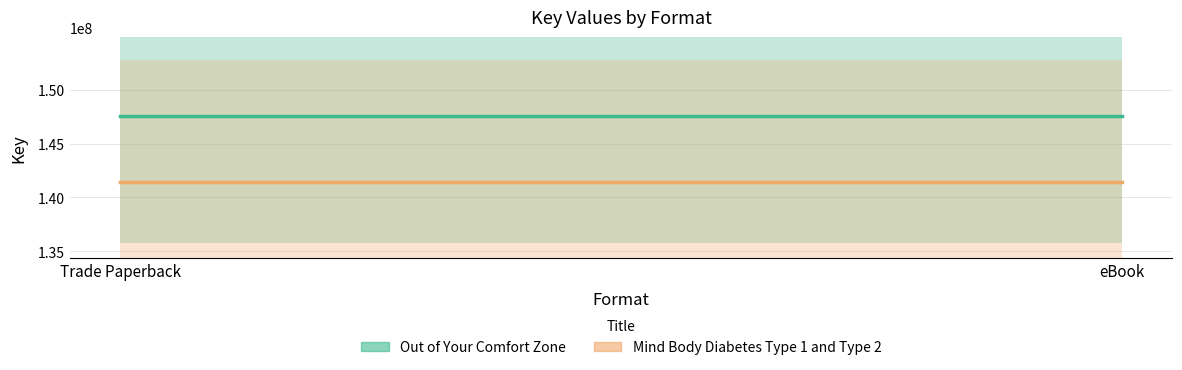

Is the value of Out of Your Comfort Zone at Trade Paperback greater than the value of Mind Body Diabetes Type 1 and Type 2 at eBook?

Yes